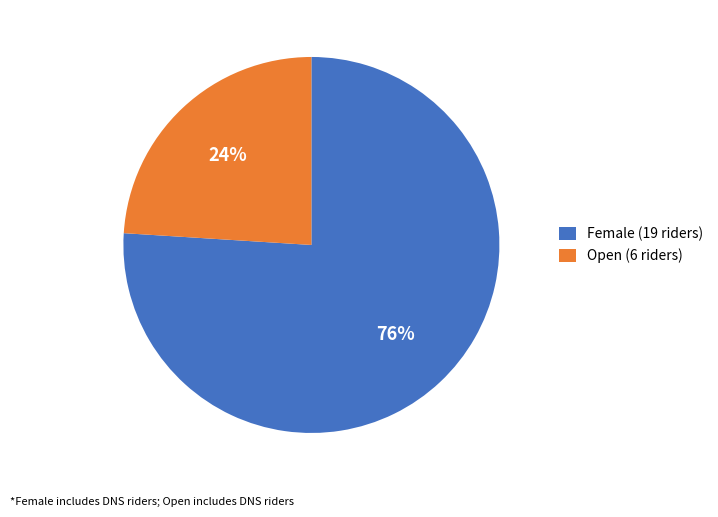

Approximately how many times larger is the value at Open (6 riders) compared to Female (19 riders)?

0.3